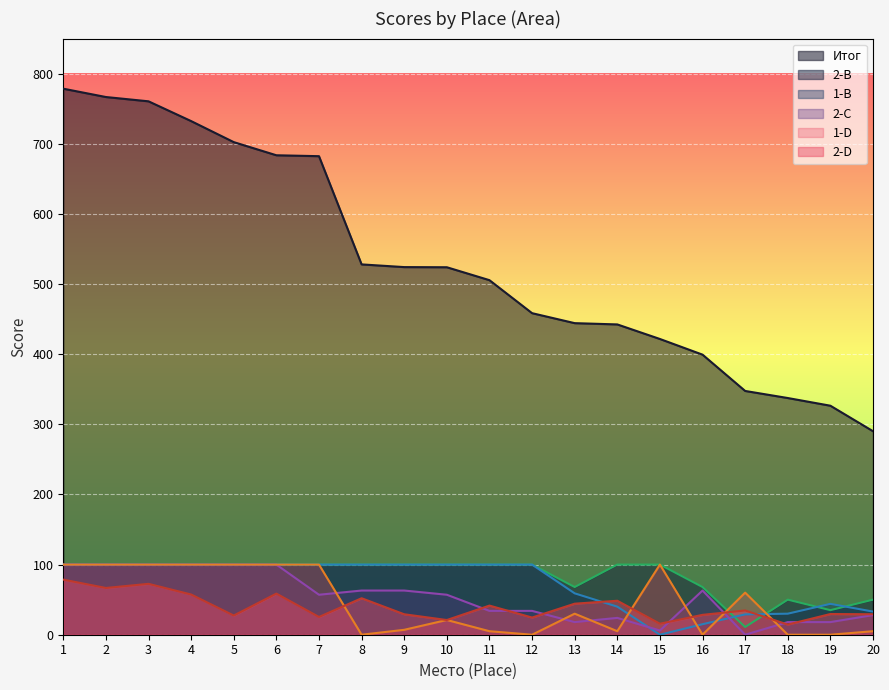

What is the sum of all 2-D values?

799.0